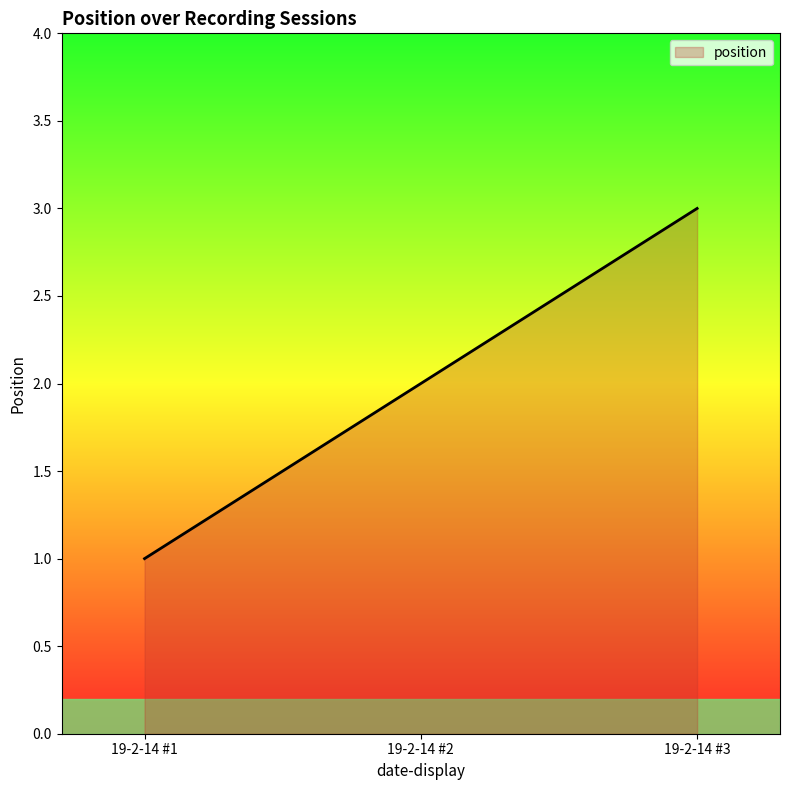

True or false: the data shows 3 at 19-2-14 #3.

True